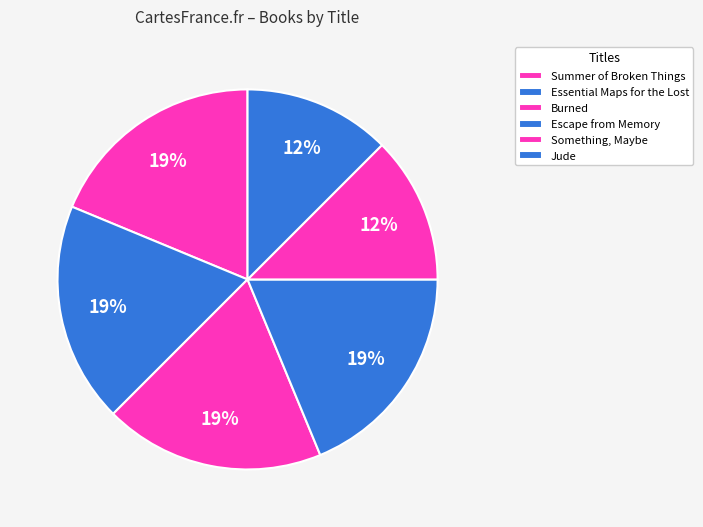

To the nearest percent, what is the difference between the largest and smallest slice percentages?

6%